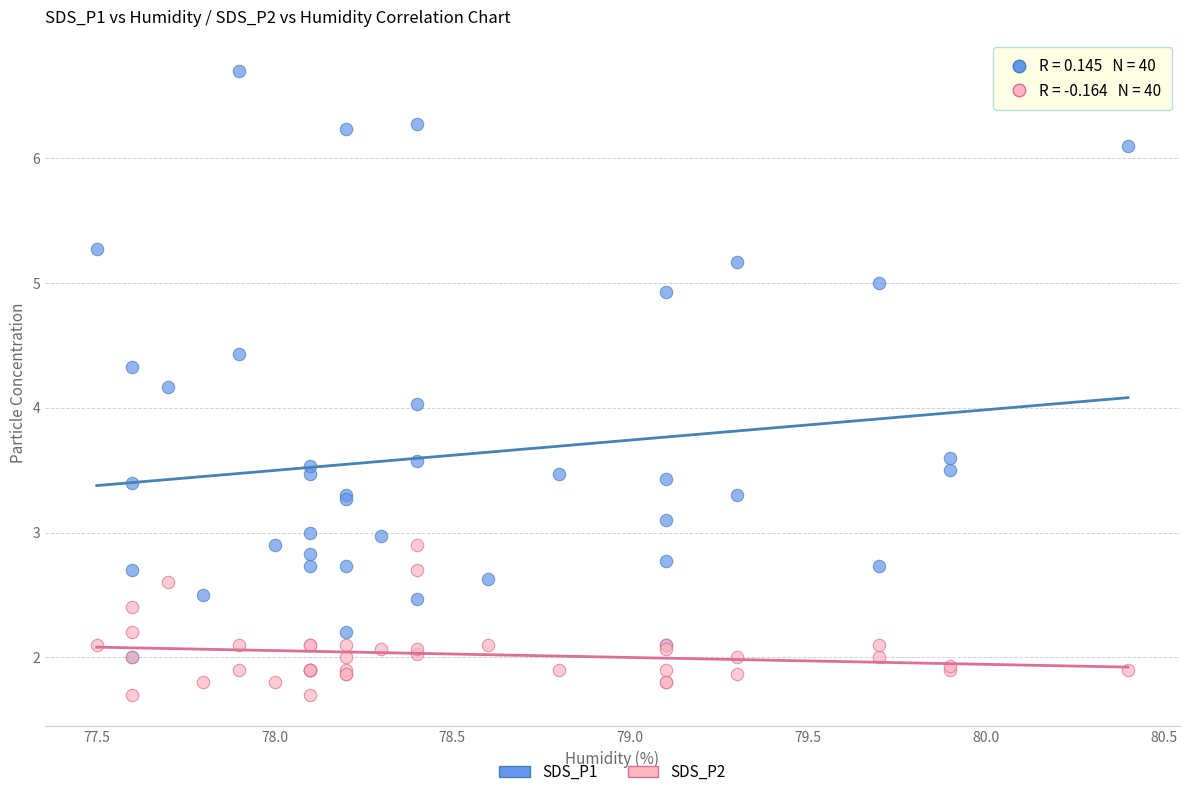

Which series has the largest Y range (max minus min)?

SDS_P1